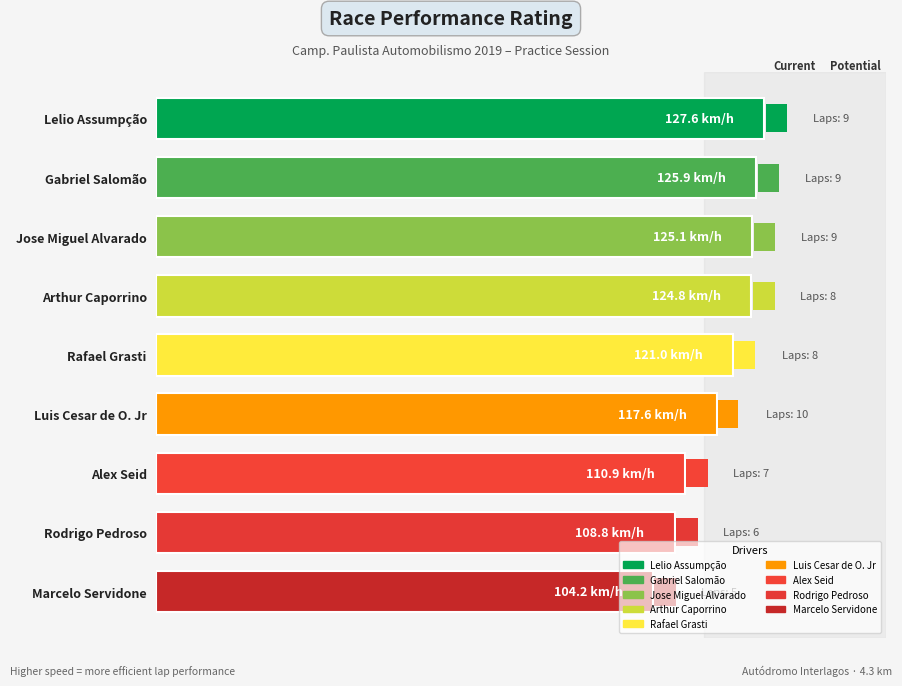

Does the chart contain any negative values?

No